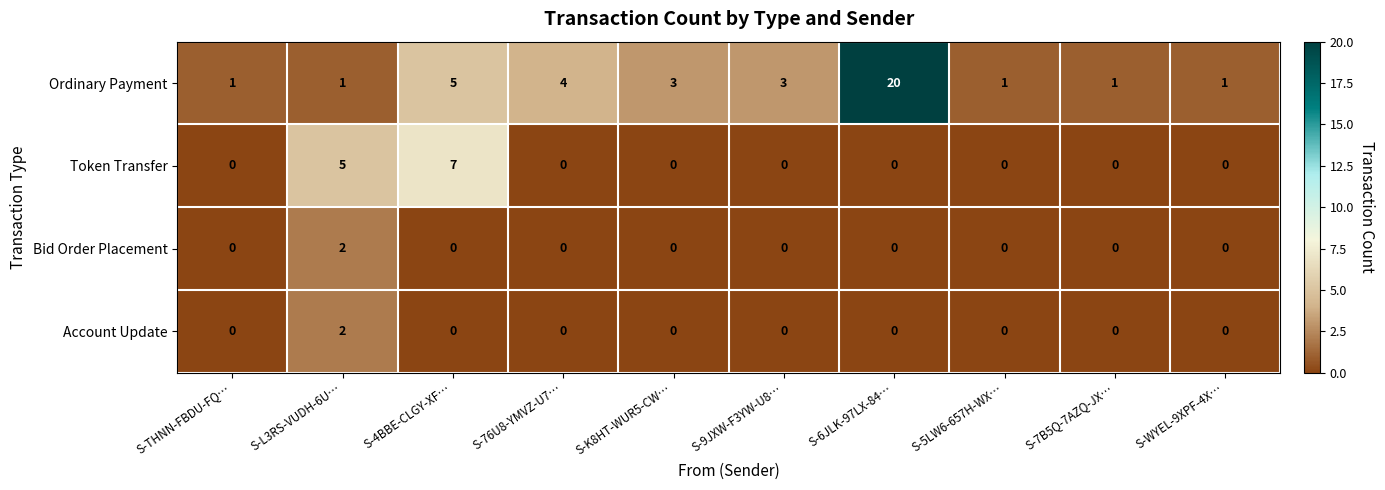

Which series changed the most between S-L3RS-VUDH-6U… and S-5LW6-657H-WX…?

Token Transfer